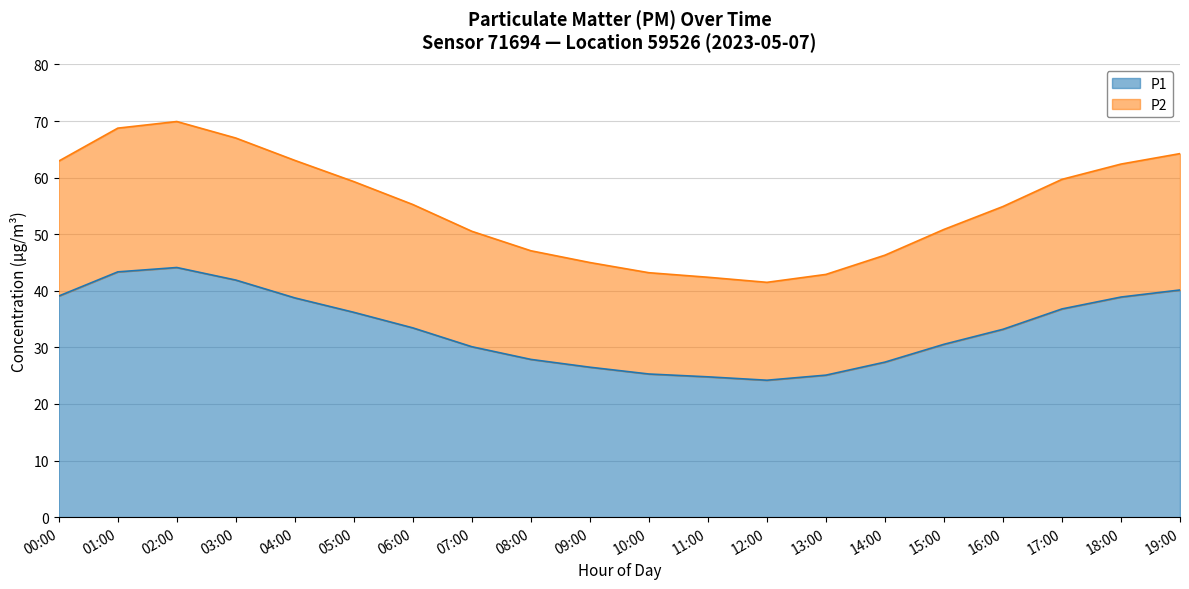

What is the sum of the P1 values at 03:00 and 09:00?

68.4